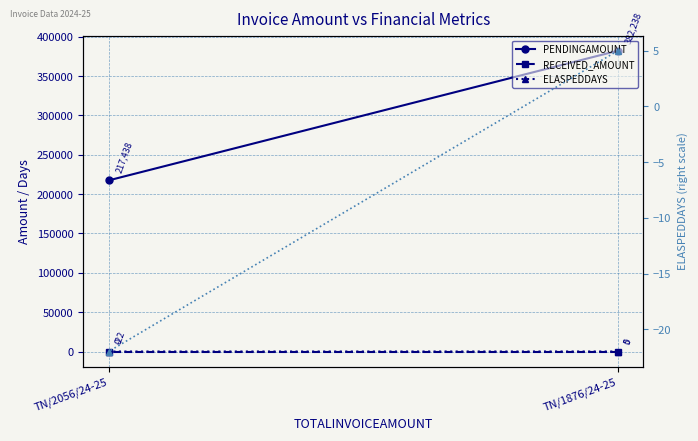

What is the value of the PENDINGAMOUNT point at the 2nd from the left?

217438